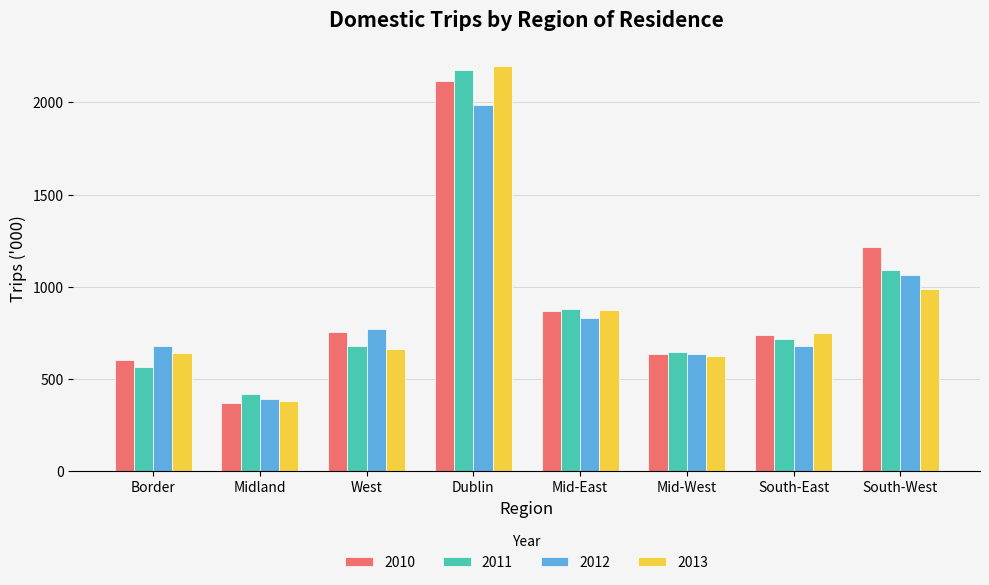

Which series has the largest range (max minus min)?

2013